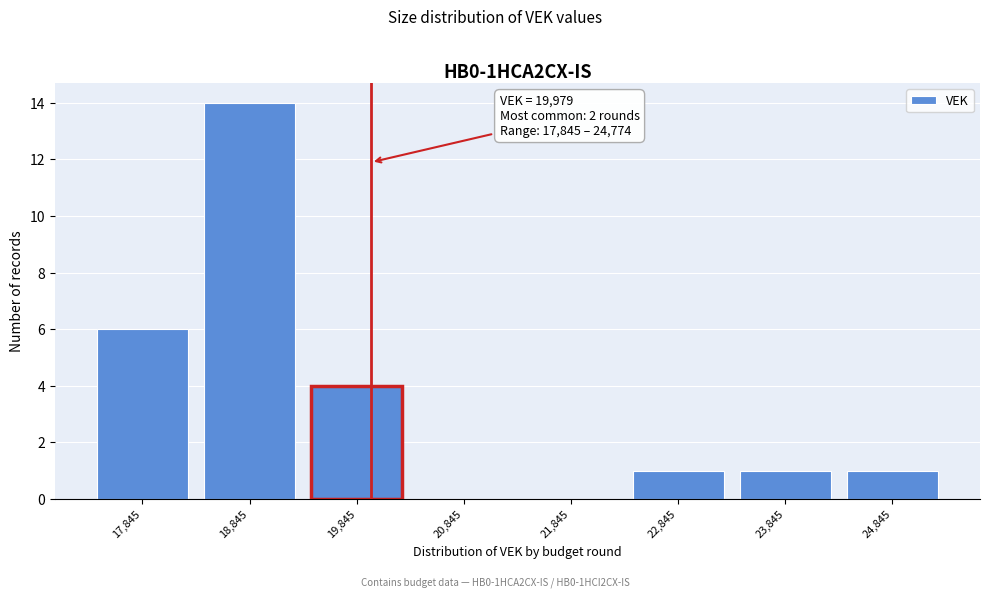

Over which range of the x-axis is the bar tallest?

18300 to 19300